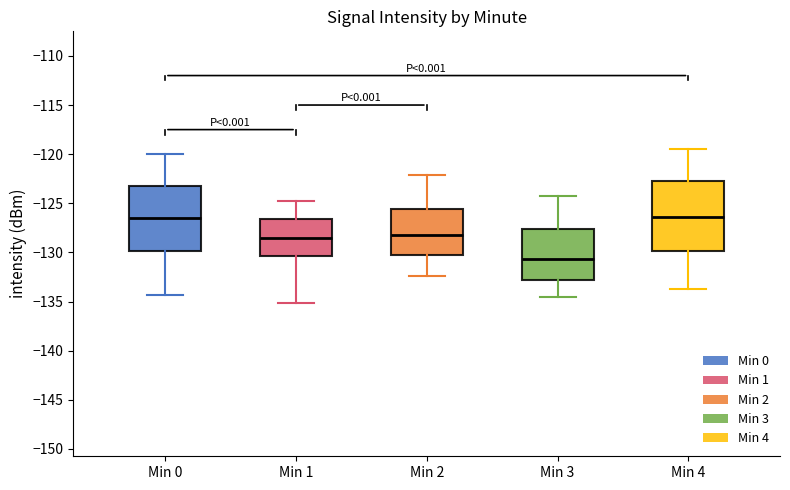

Where is the upper edge of the box for Min 4 on the y-axis? The values are not printed on the chart, so give them approximately, as read against the axis.

-122.5